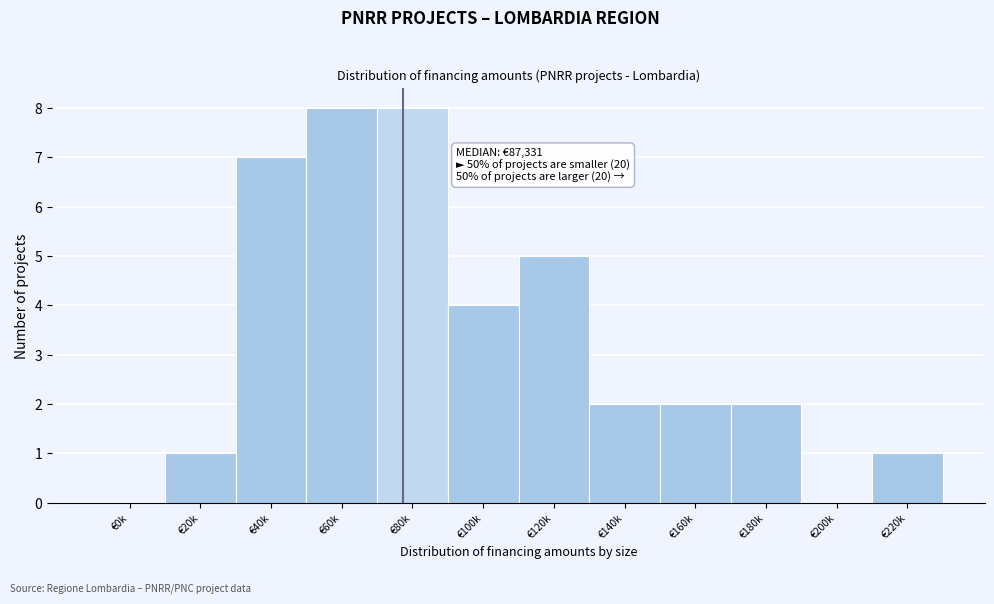

Reading left to right, extract all data points from this chart.

€0k=0	€20k=1	€40k=7	€60k=8	€80k=8	€100k=4	€120k=5	€140k=2	€160k=2	€180k=2	€200k=0	€220k=1